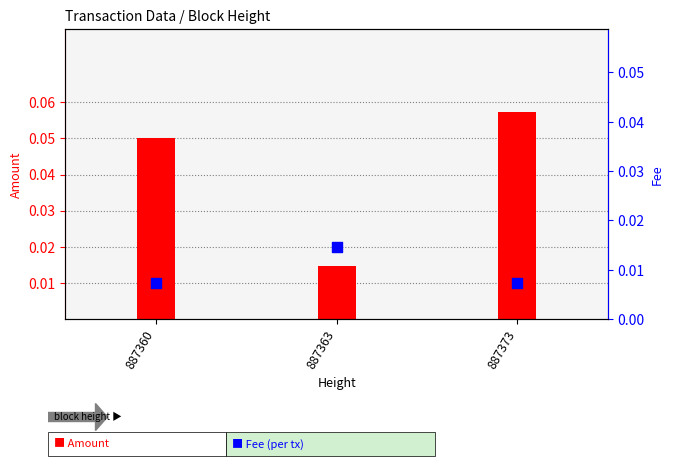

Is the value of Fee at 887360 greater than the value of Amount at 887373?

No